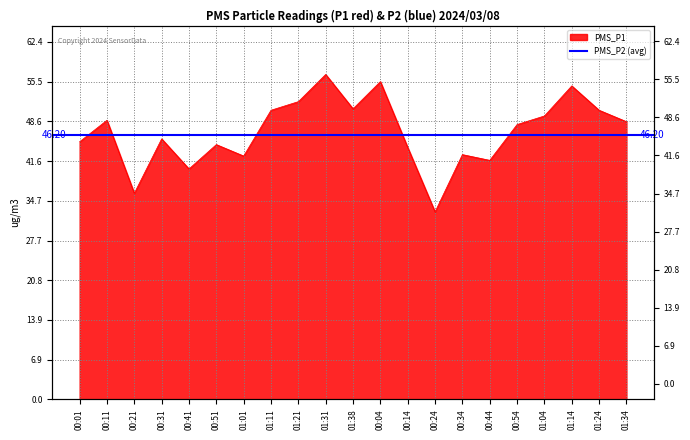

What is the approximate value at 01:04?

49.5